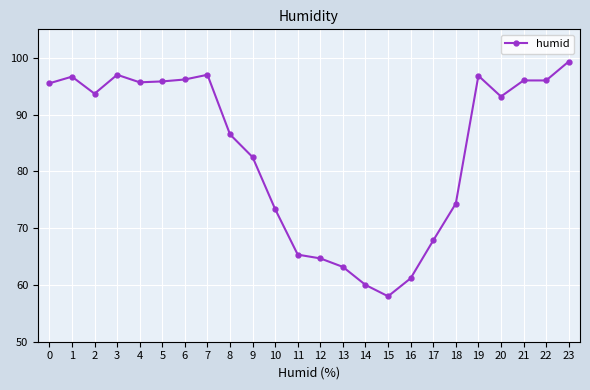

What is the ratio of the value at 12 to the value at 2?

0.7